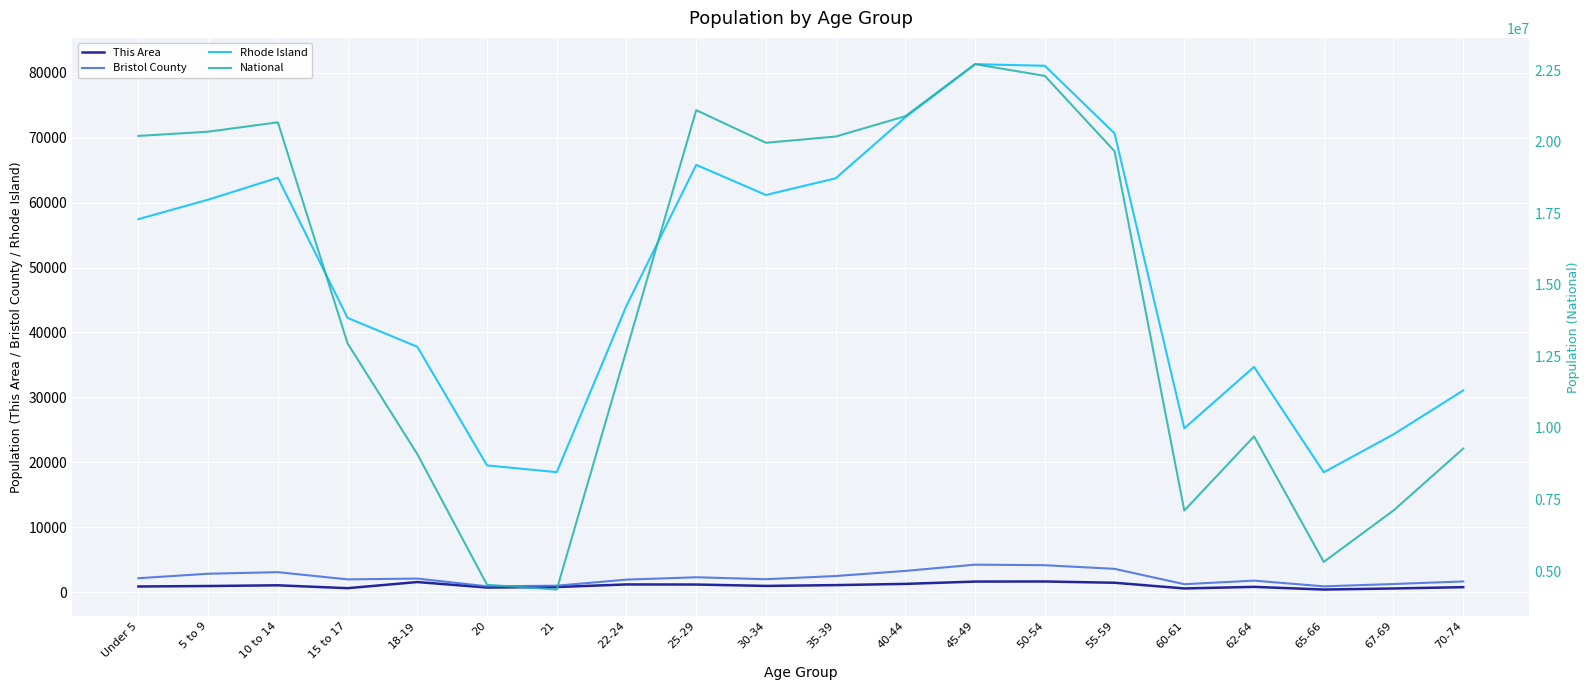

Where is This Area nearest to the value 1057?

10 to 14